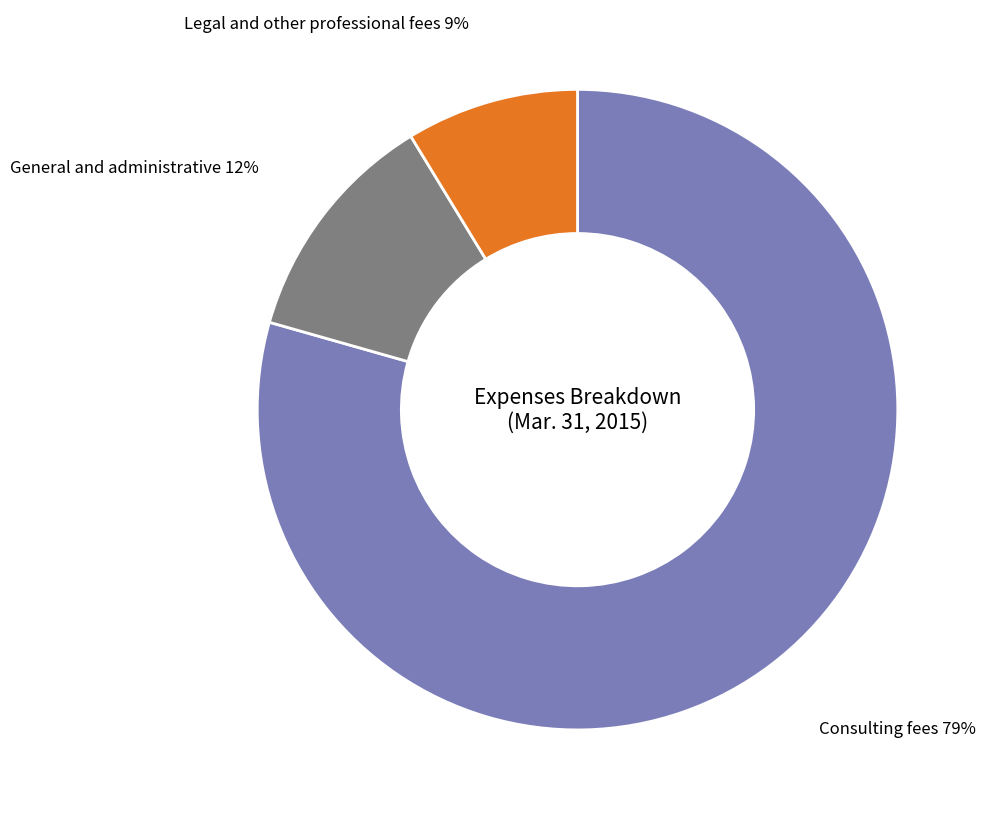

Is there any slice that represents more than half of the pie?

Yes